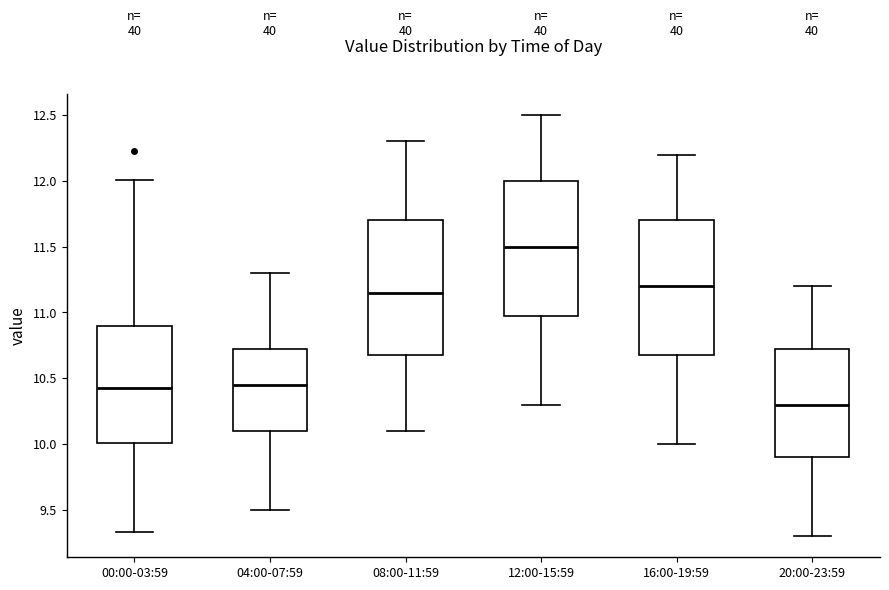

Reading left to right, read every box against the y-axis: the position of its median line, the range the box covers, and the ends of its whiskers. The values are not printed on the chart, so give them approximately, as read against the axis.

00:00-03:59: median 10.45, box 10.00 to 10.90, whiskers 9.35 to 12.00
04:00-07:59: median 10.45, box 10.10 to 10.75, whiskers 9.50 to 11.30
08:00-11:59: median 11.15, box 10.70 to 11.70, whiskers 10.10 to 12.30
12:00-15:59: median 11.50, box 11.00 to 12.00, whiskers 10.30 to 12.50
16:00-19:59: median 11.20, box 10.70 to 11.70, whiskers 10.00 to 12.20
20:00-23:59: median 10.30, box 9.90 to 10.75, whiskers 9.30 to 11.20